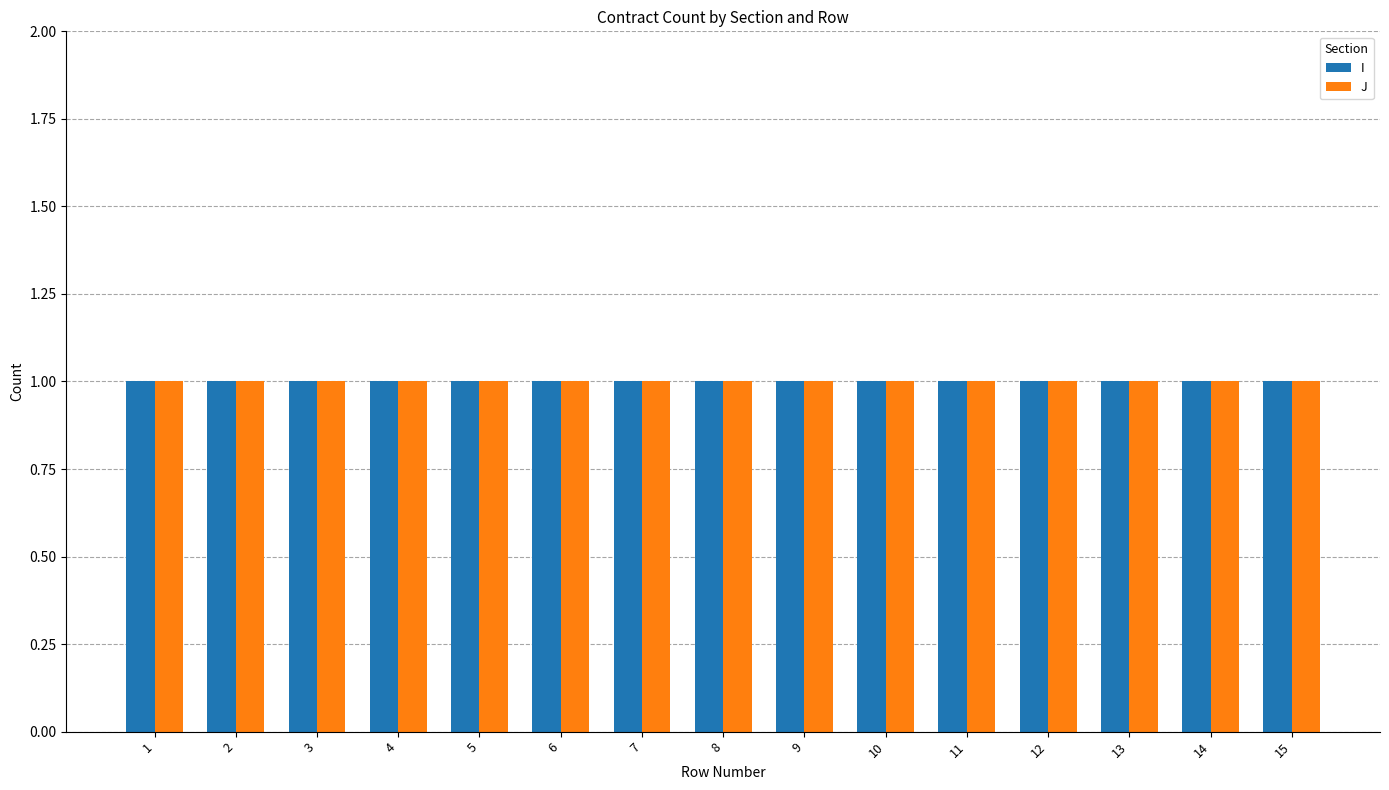

At which category is the sum across all series the highest?

15